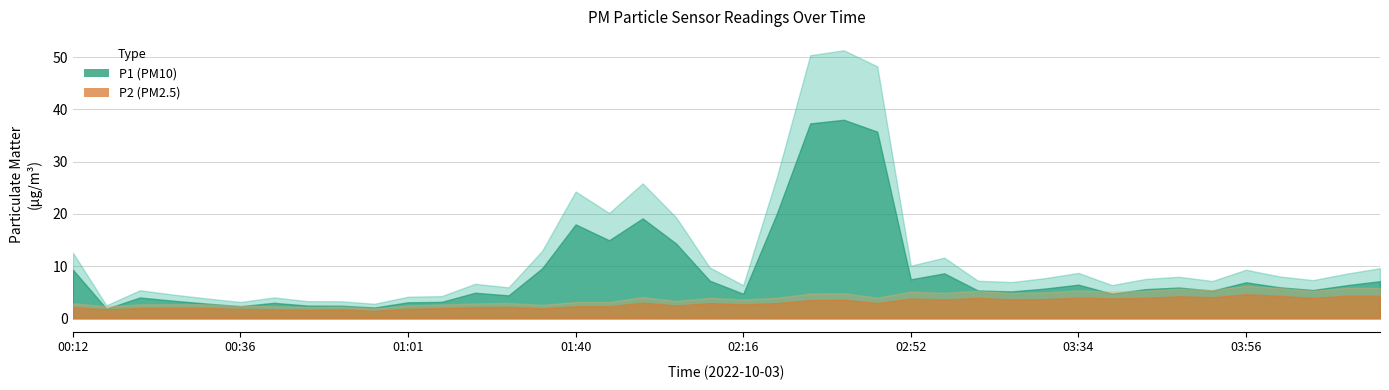

True or false: P1 and P2 cross at least once.

False